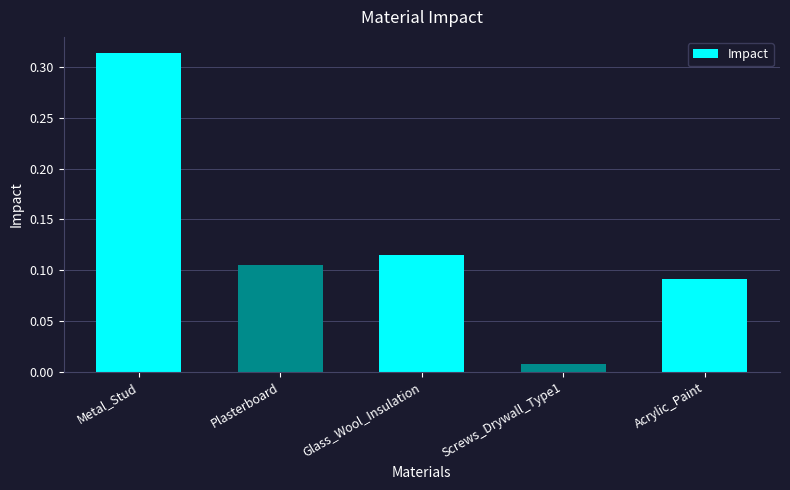

Rank the categories by value from highest to lowest.

Metal_Stud, Glass_Wool_Insulation, Plasterboard, Acrylic_Paint, Screws_Drywall_Type1